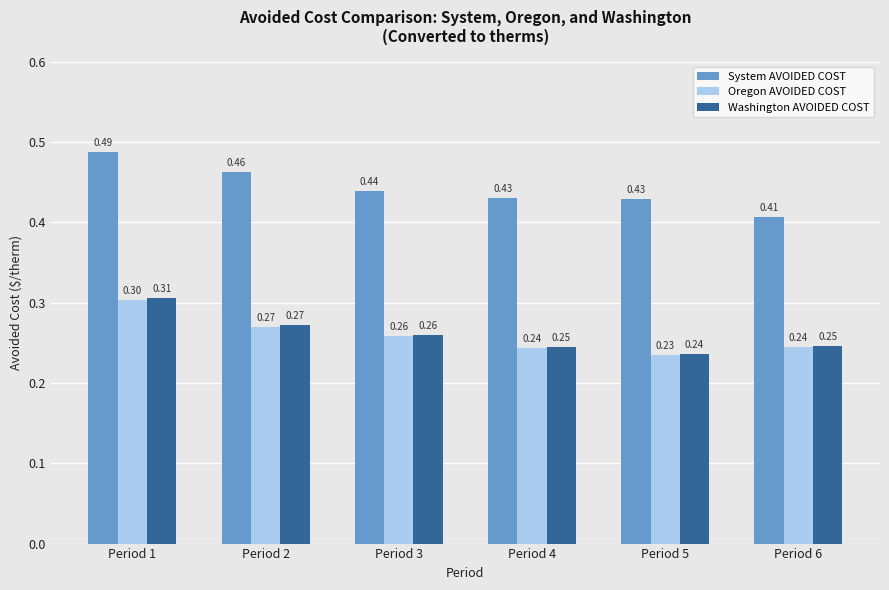

Rank the series by their maximum value, from lowest to highest.

Oregon AVOIDED COST, Washington AVOIDED COST, System AVOIDED COST